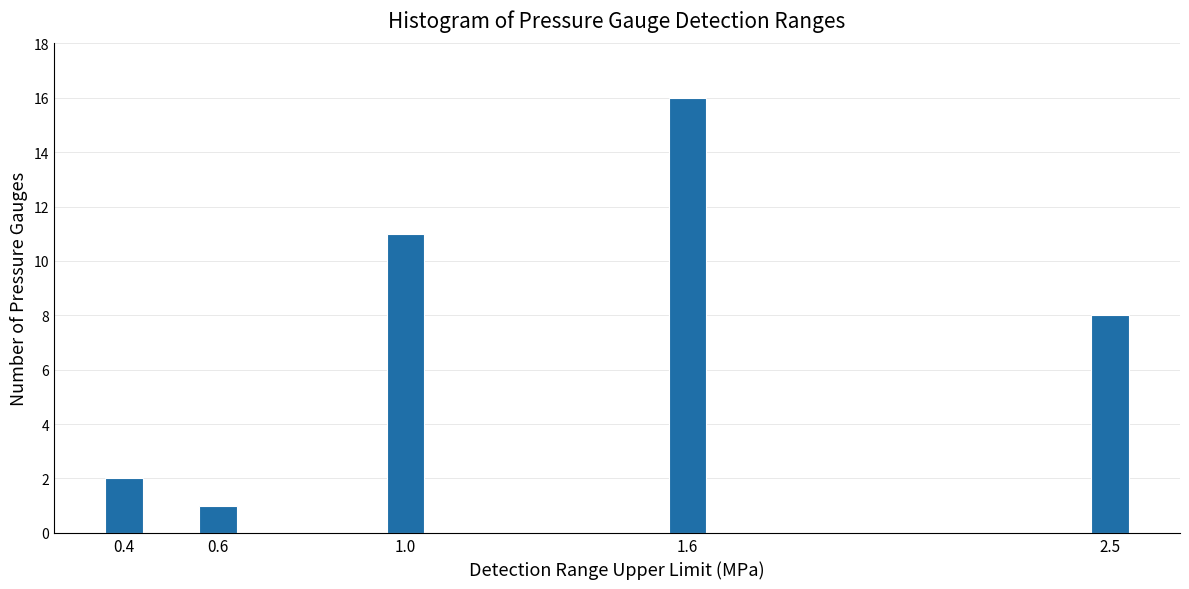

Reading right to left, transcribe all the data shown in this chart.

8	16	11	1	2